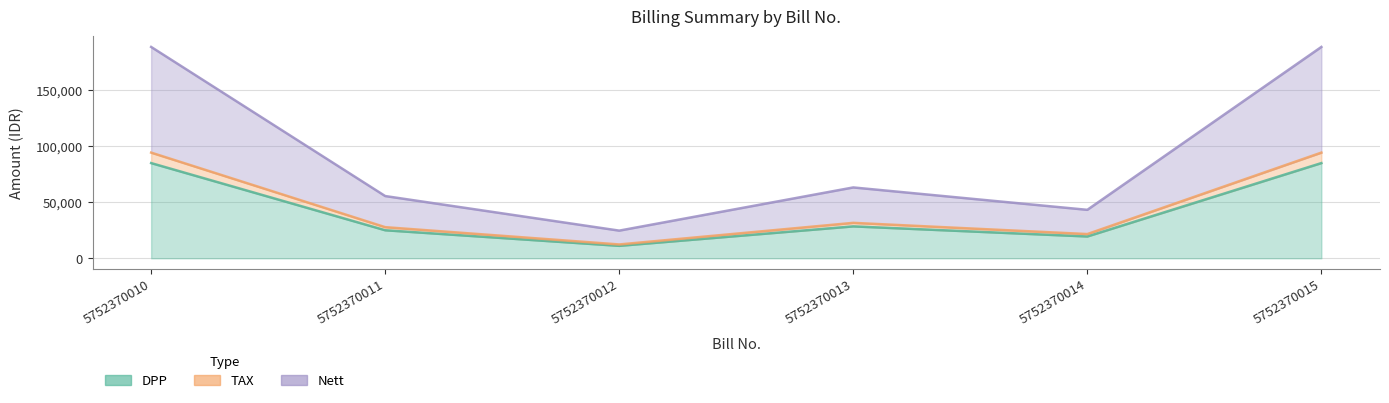

How many data points in TAX are above 31512?

2